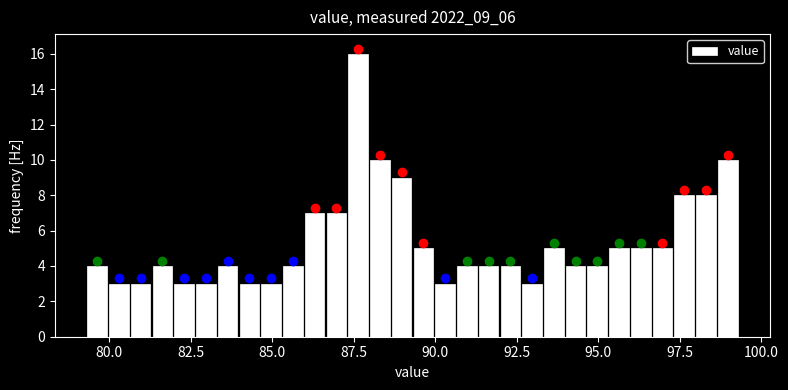

Read against the x-axis, roughly where is the centre of the tallest bar?

87.5